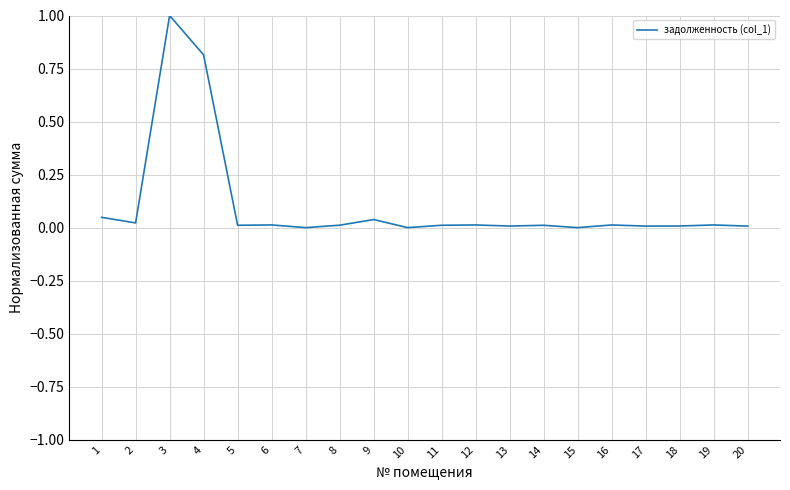

Is it true that the value at 16 is 0.0?

True